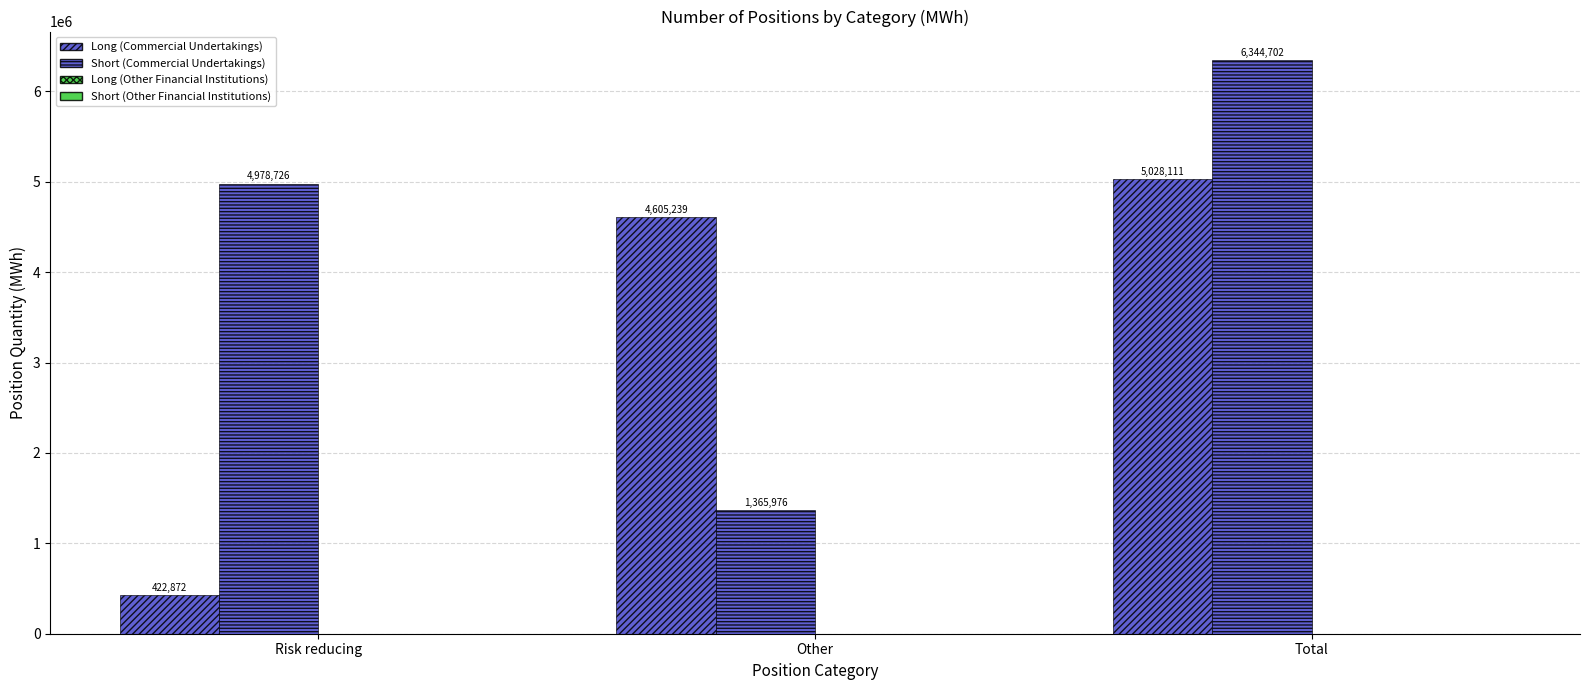

Which label corresponds to the smallest value in the chart?

Risk reducing